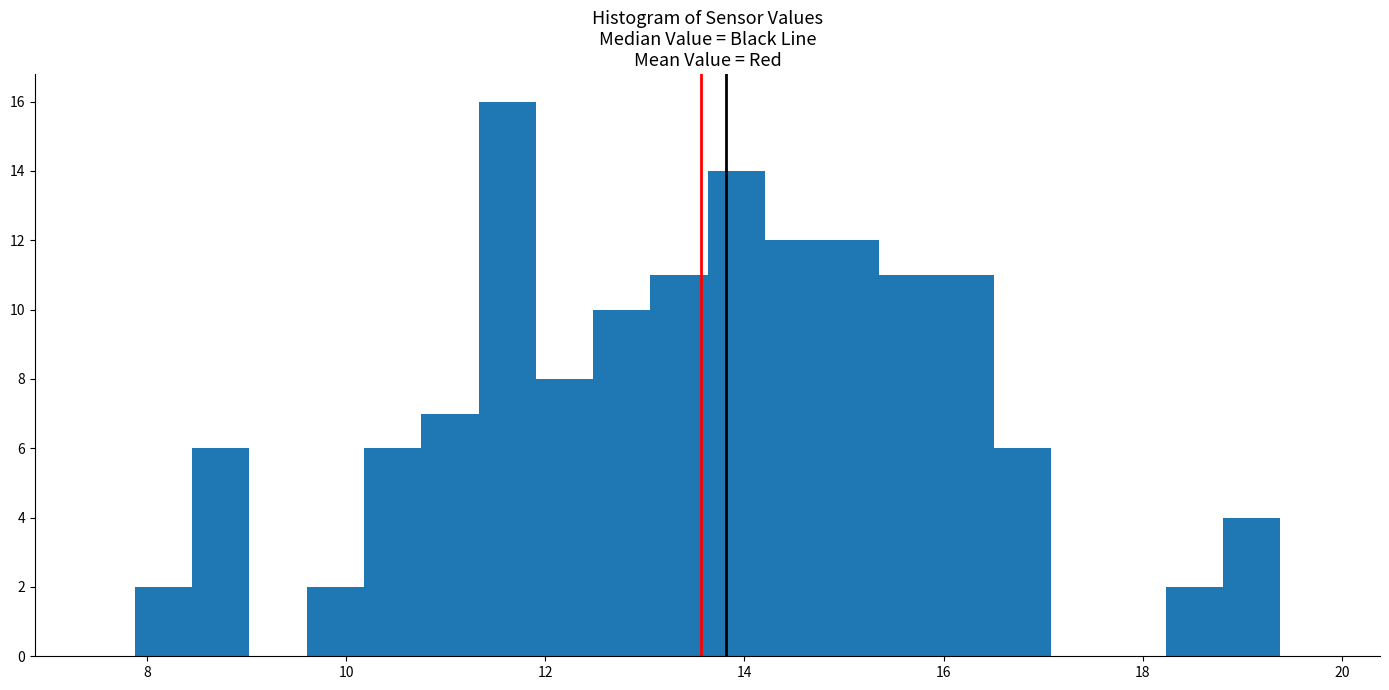

Around what value on the x-axis is the tallest bar? Give the approximate position of its centre, as read against the axis.

11.6